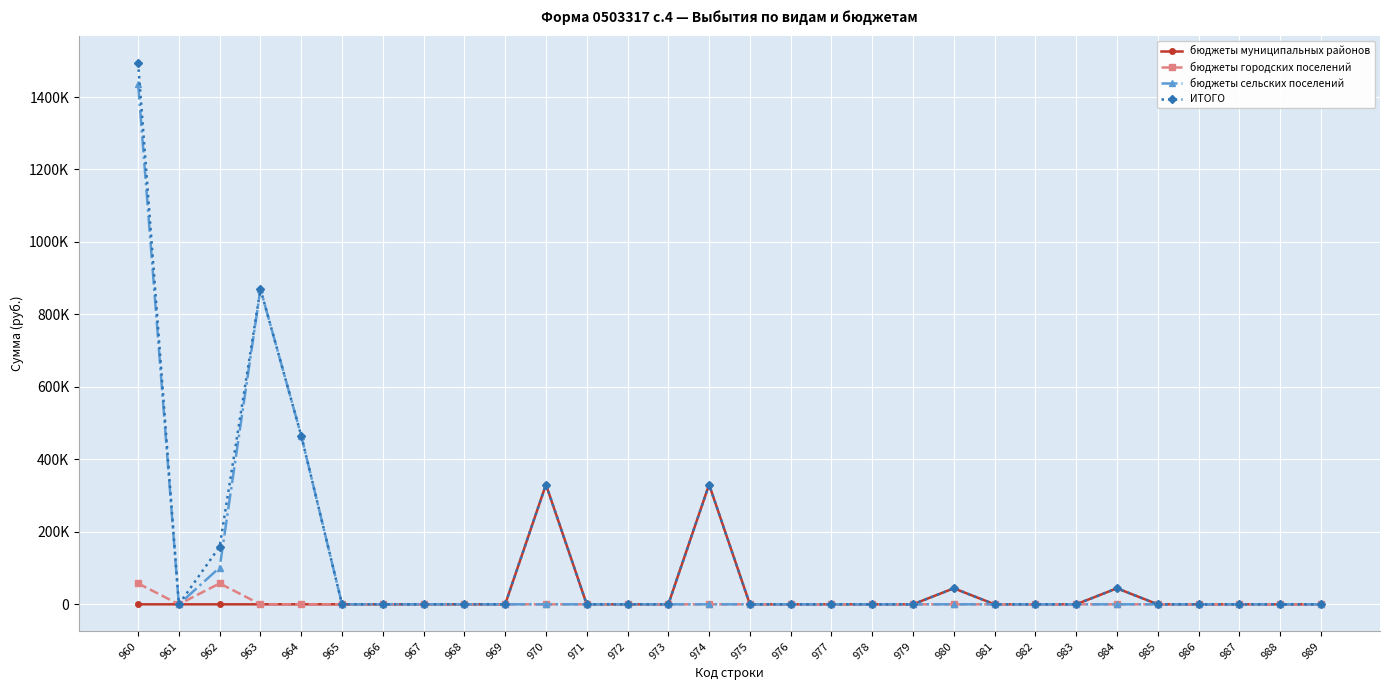

Is this an area chart (filled region under the line)?

No